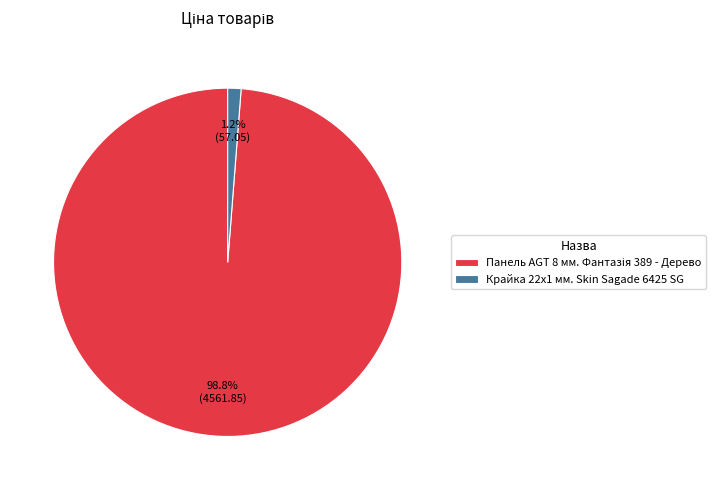

To the nearest percent, what is the average slice percentage?

50%